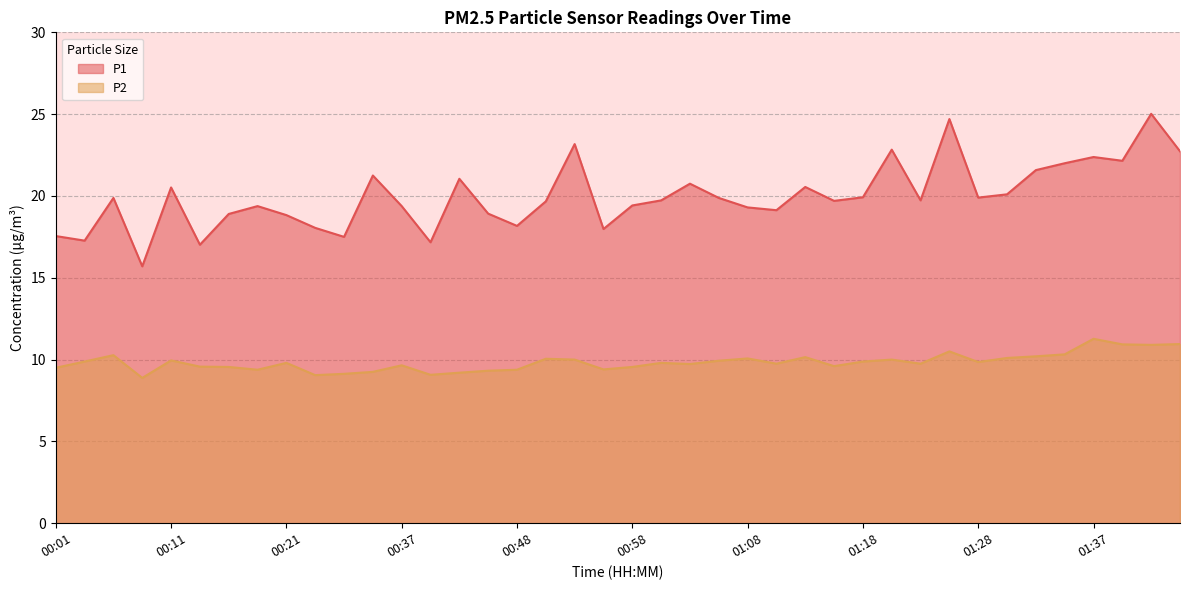

What is the highest value of the P2 series?

11.3